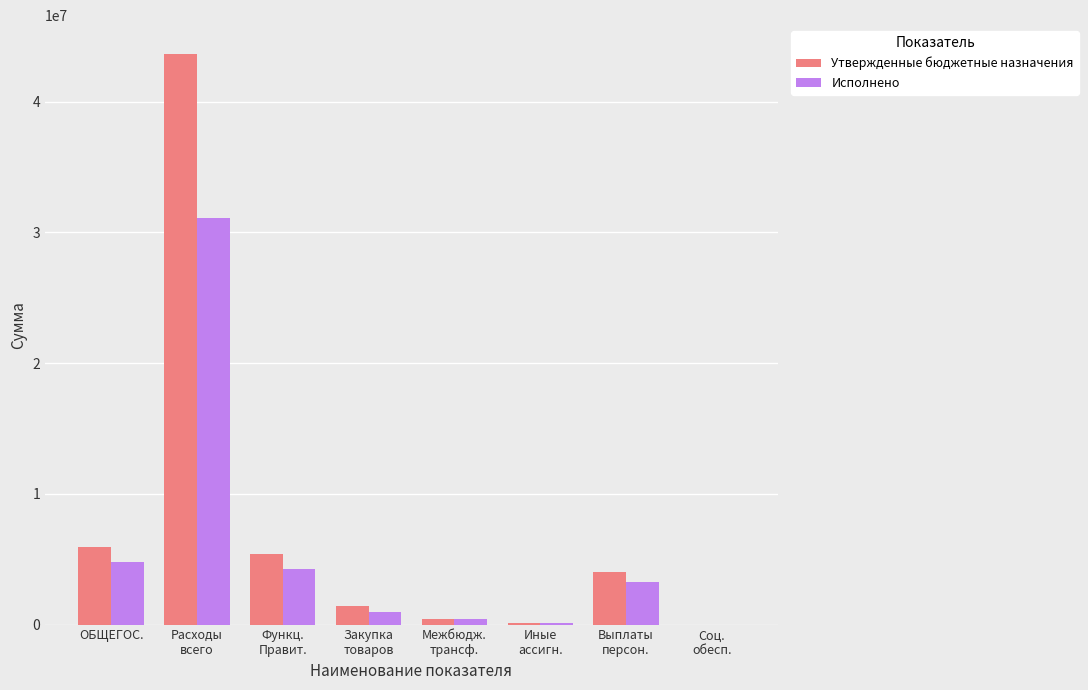

What value does the Утвержденные бюджетные назначения series have at ОБЩЕГОС.?

5967248.8